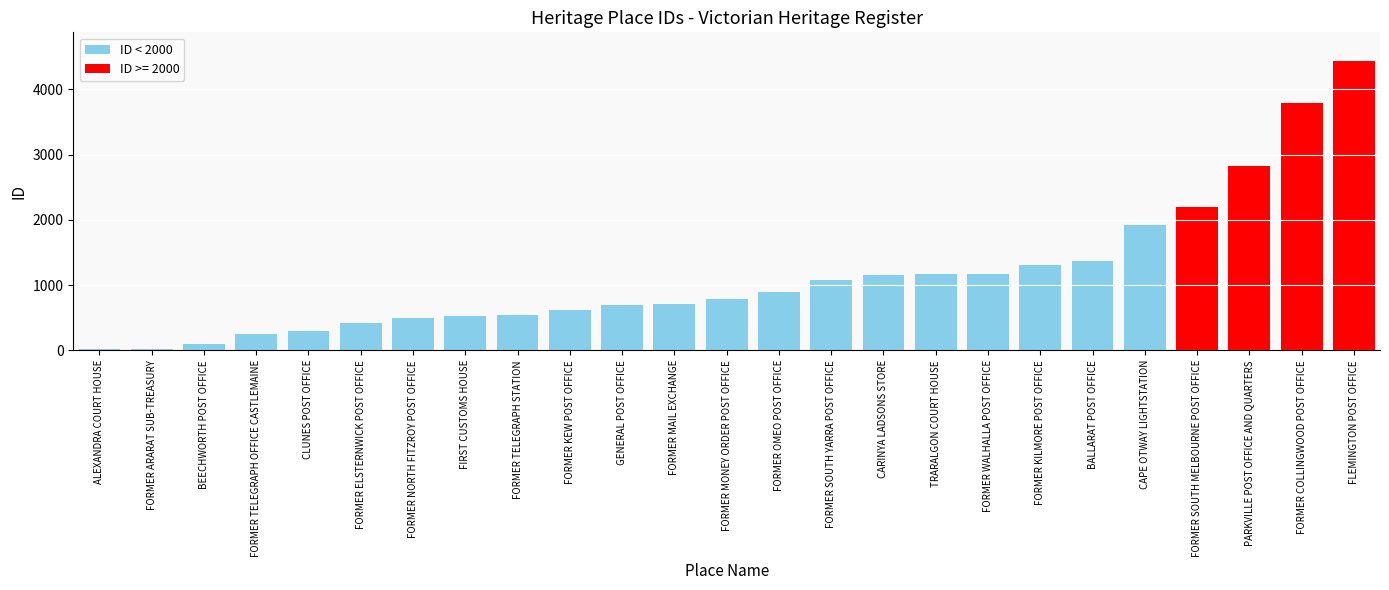

Where is the data nearest to the value 2223?

FORMER SOUTH MELBOURNE POST OFFICE